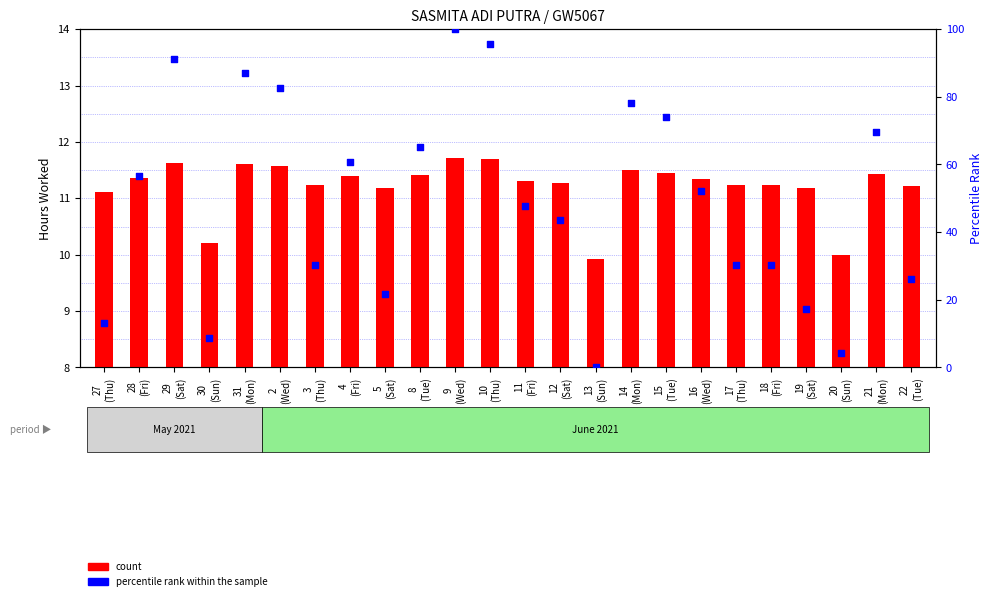

What are all the series names shown in the legend?

count, percentile rank within the sample